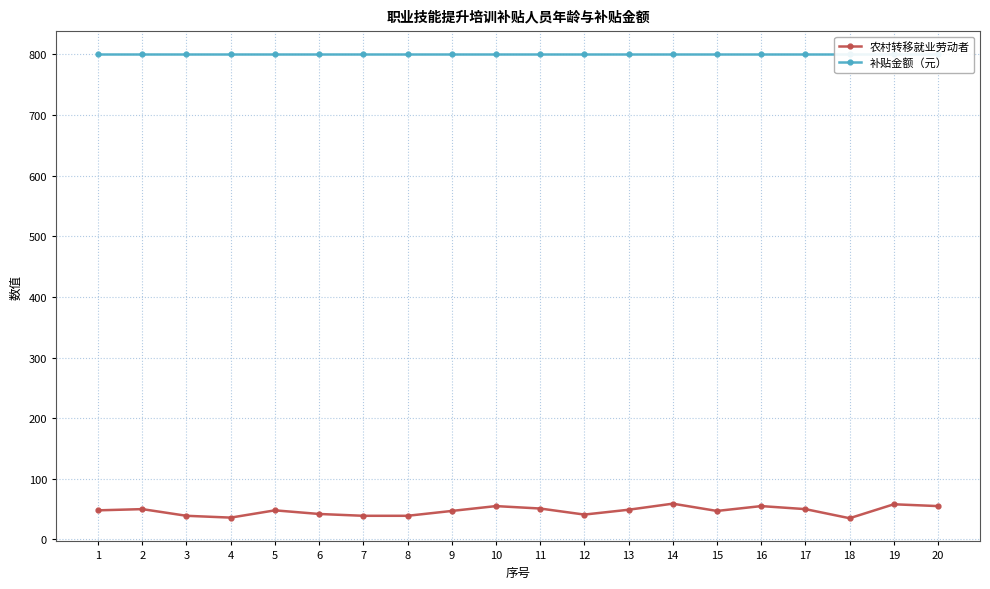

At how many categories does at least one series exceed 49?

20